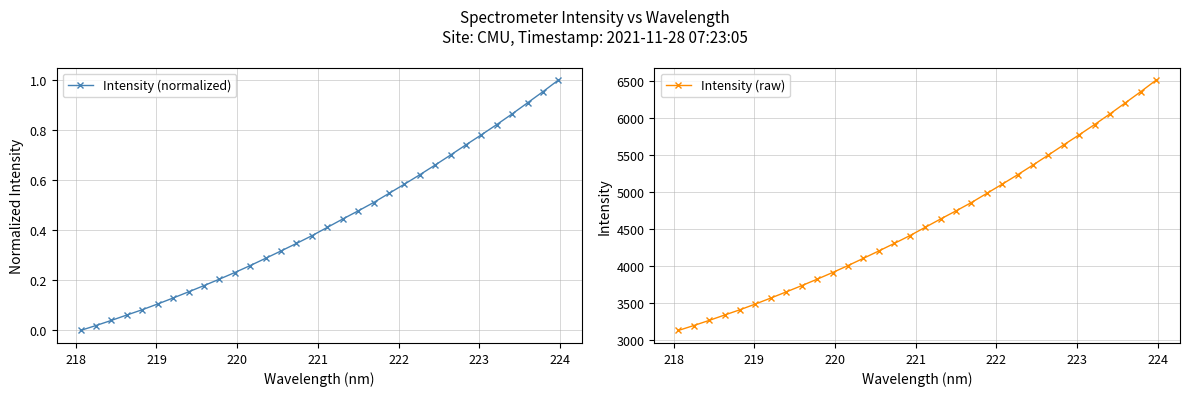

What is the highest value of the Intensity (raw) series?

6511.9